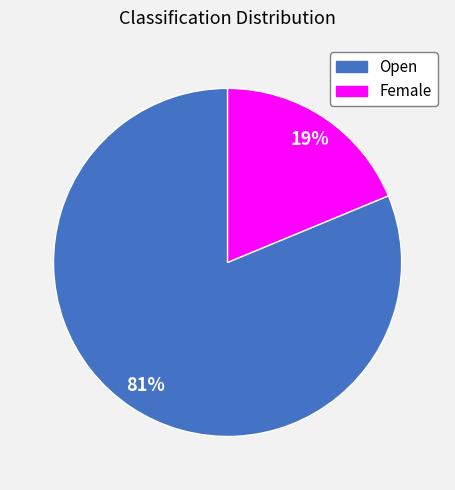

To the nearest percent, what portion does Female represent?

19%